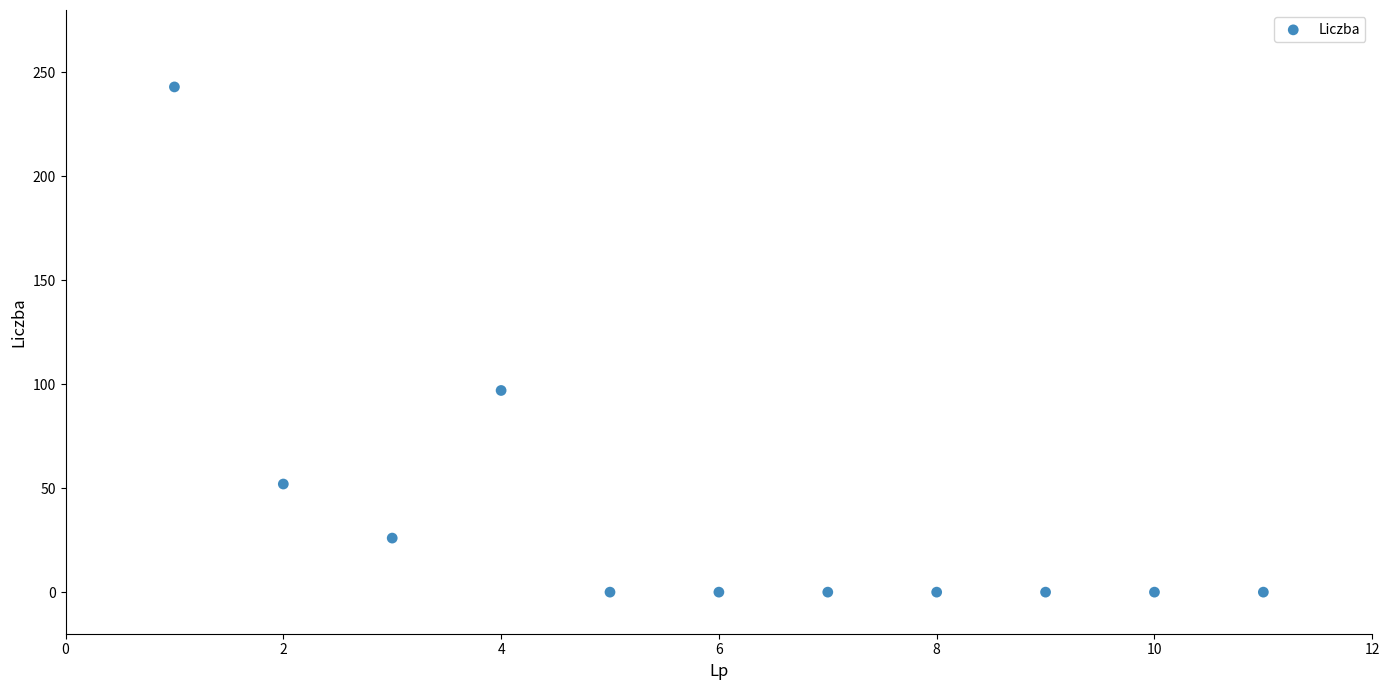

What is the average X value?

6